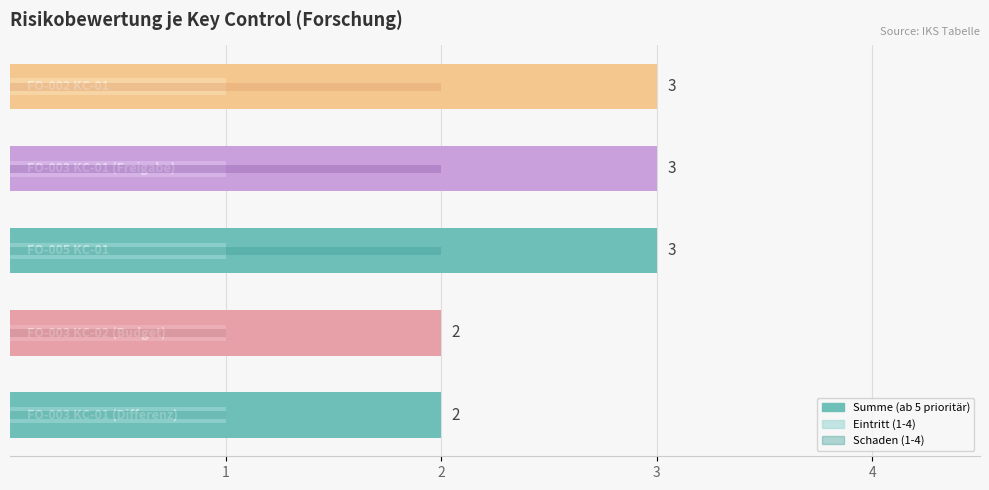

Rank the series at 2 from lowest to highest value.

Eintritt (1-4), Schaden (1-4), Summe (ab 5 prioritär)